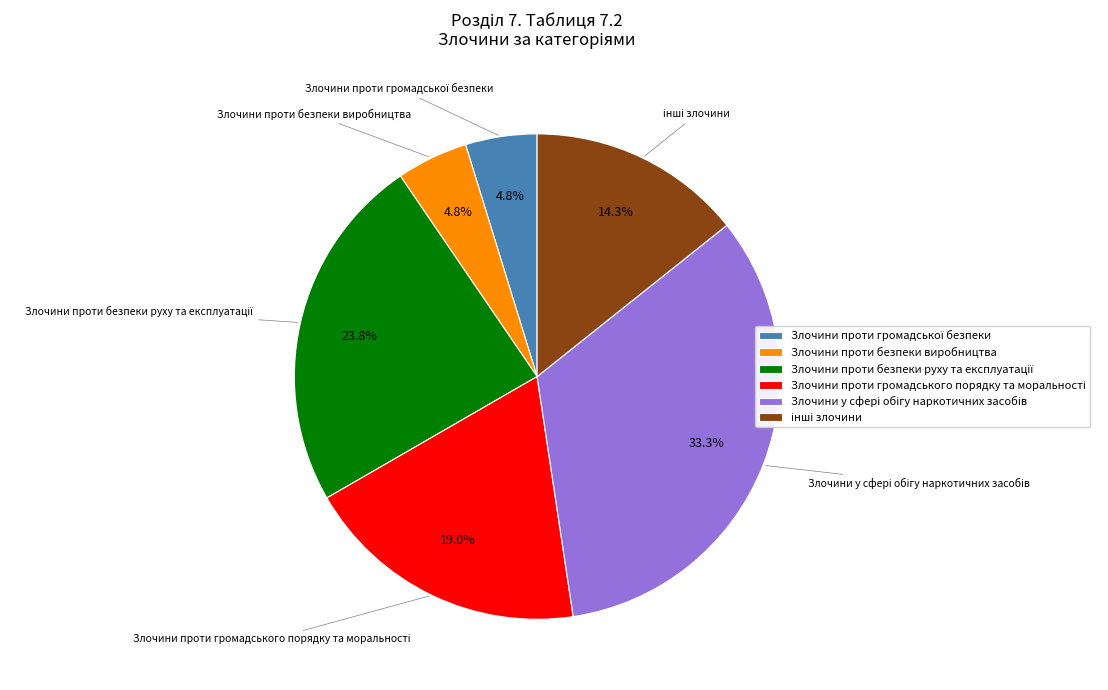

To the nearest percent, what is the difference between the largest and smallest slice percentages?

29%